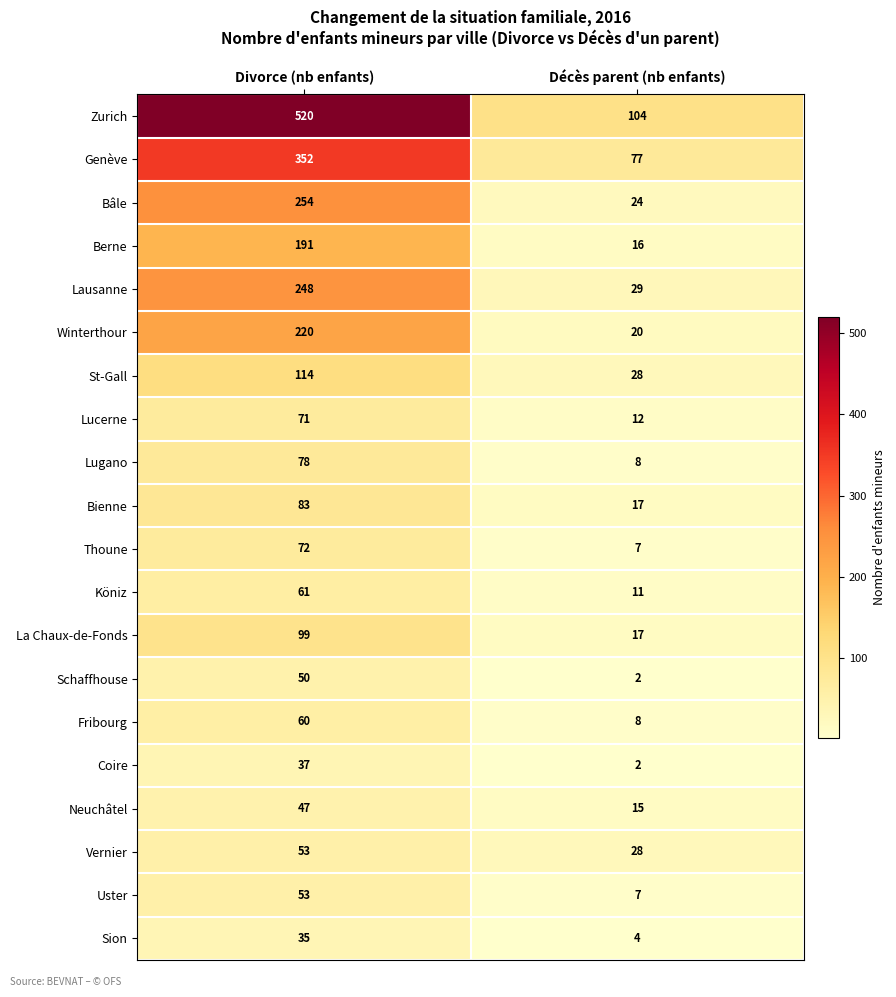

At which label does Lausanne reach its peak?

Divorce (nb enfants)